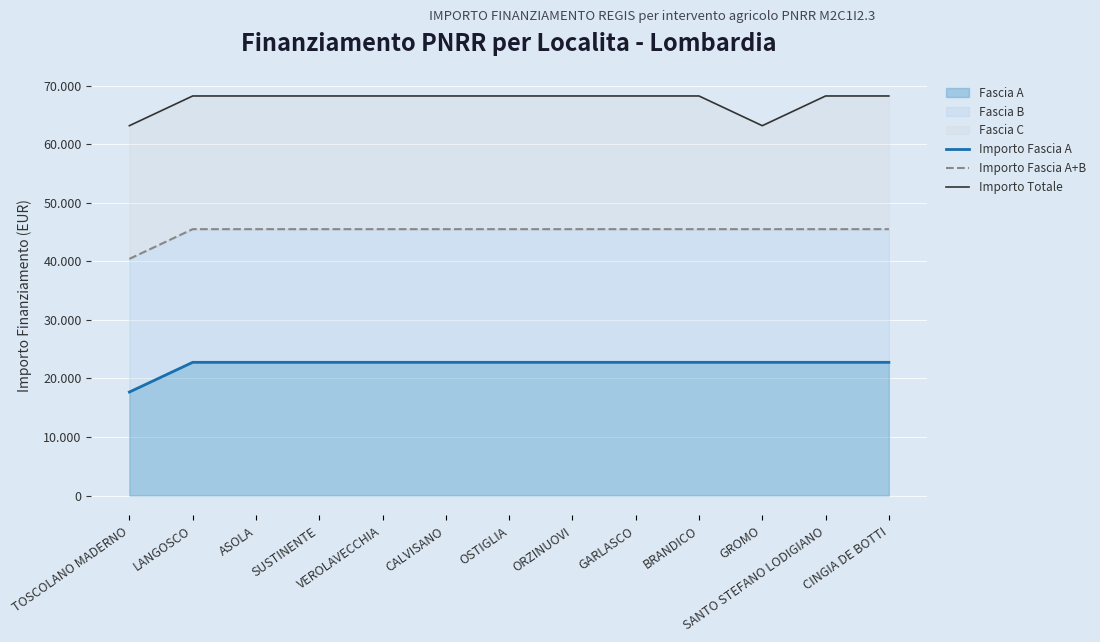

The value of Importo Fascia A+B at ORZINUOVI is 45500.0. True or false?

True